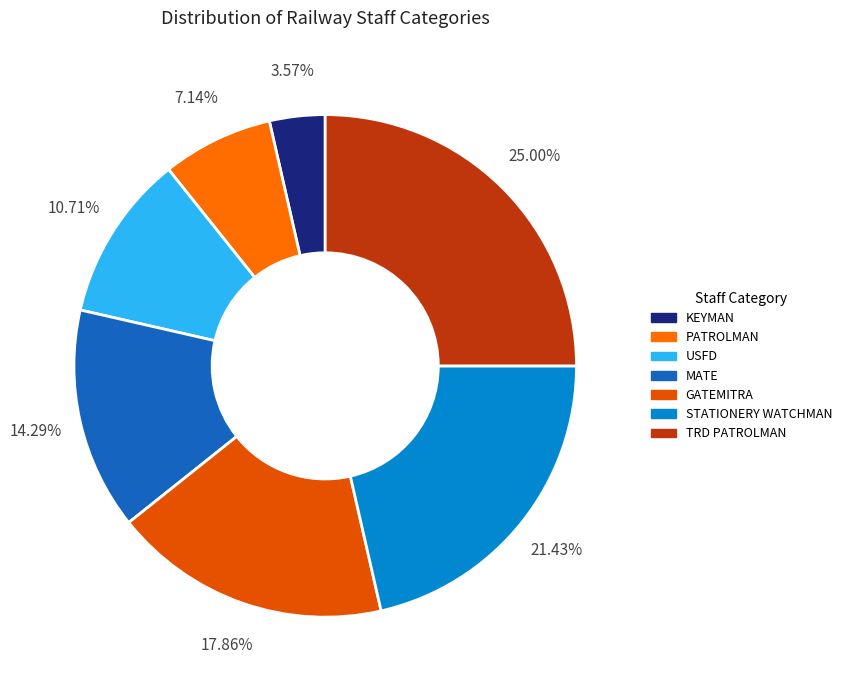

Which has a higher value, TRD PATROLMAN or STATIONERY WATCHMAN?

TRD PATROLMAN